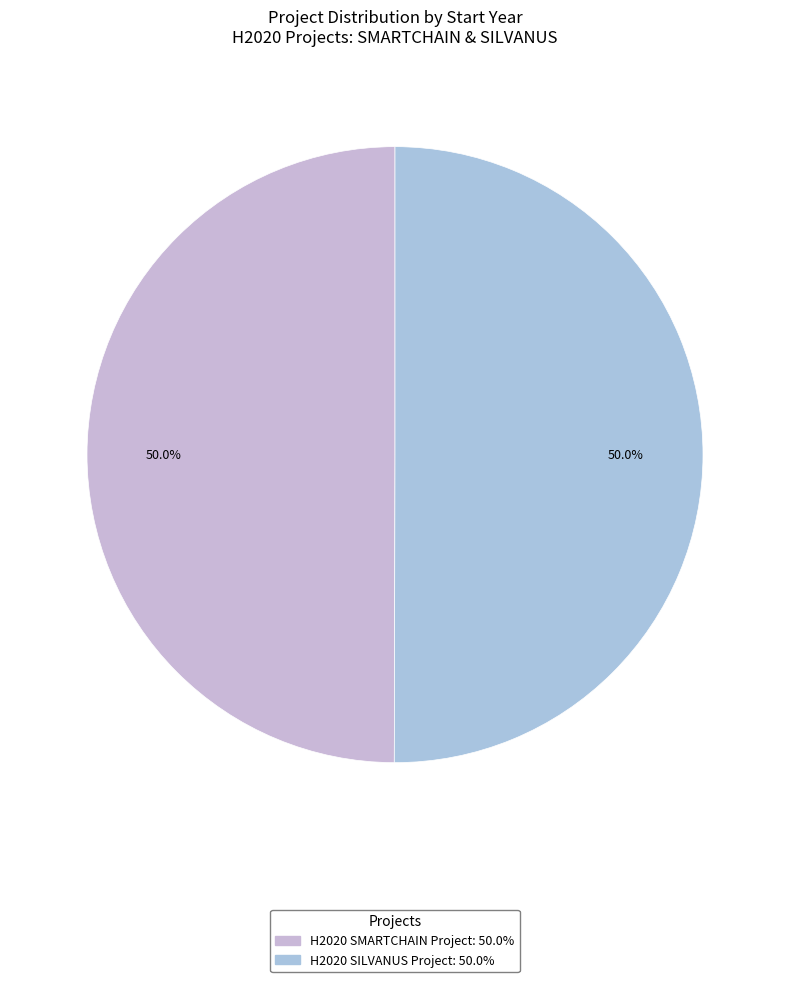

To the nearest percent, what portion does H2020 SMARTCHAIN Project represent?

50%